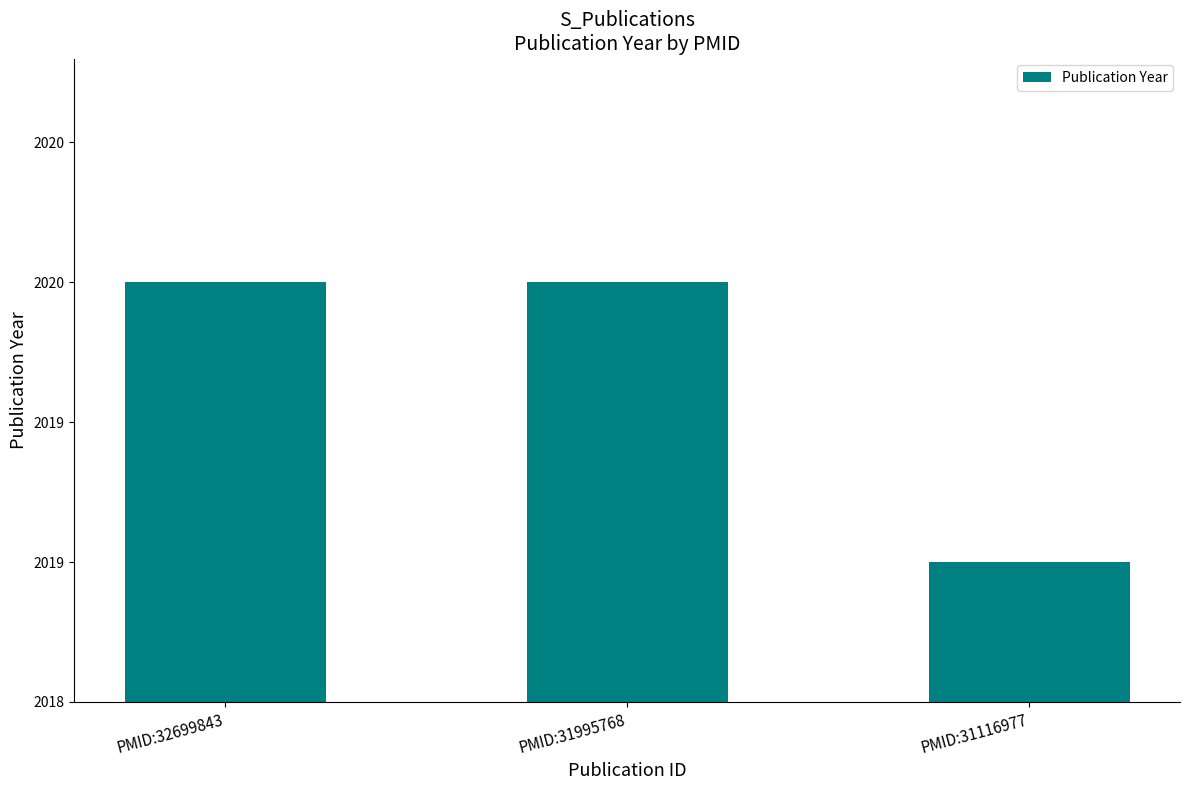

List the labels in order of value, largest first.

PMID:32699843, PMID:31995768, PMID:31116977